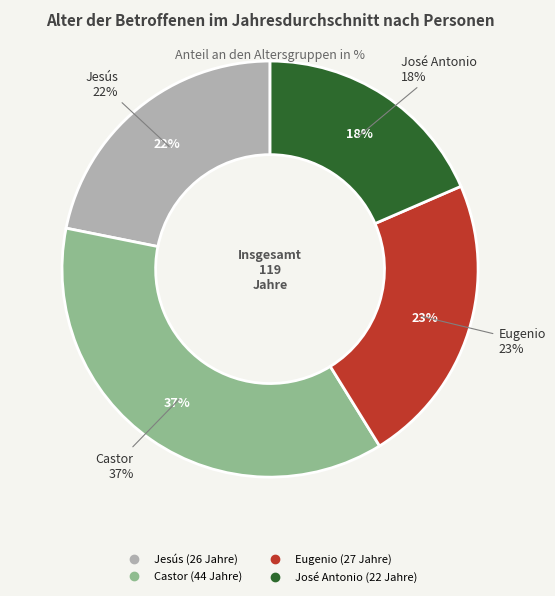

How many slices are in this pie chart?

4